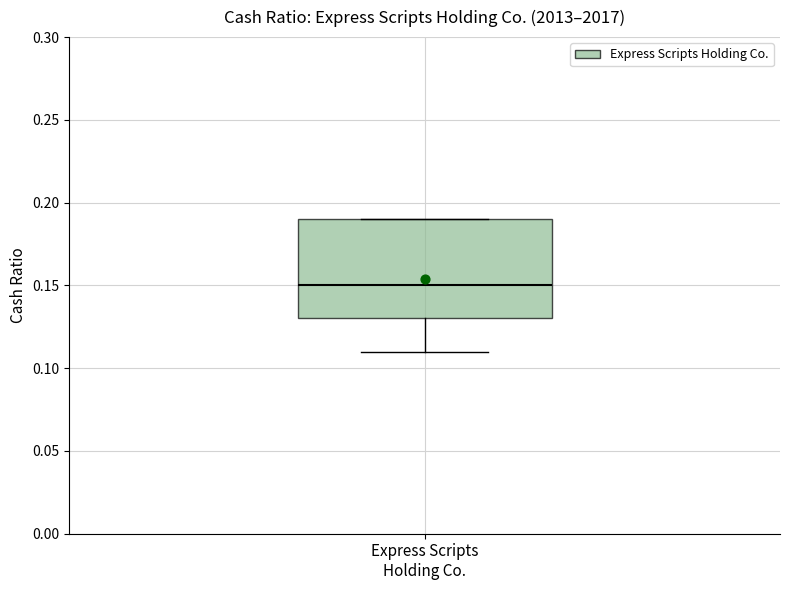

Where does the median line of the box for Express Scripts Holding Co. sit on the y-axis? The values are not printed on the chart, so give them approximately, as read against the axis.

0.15